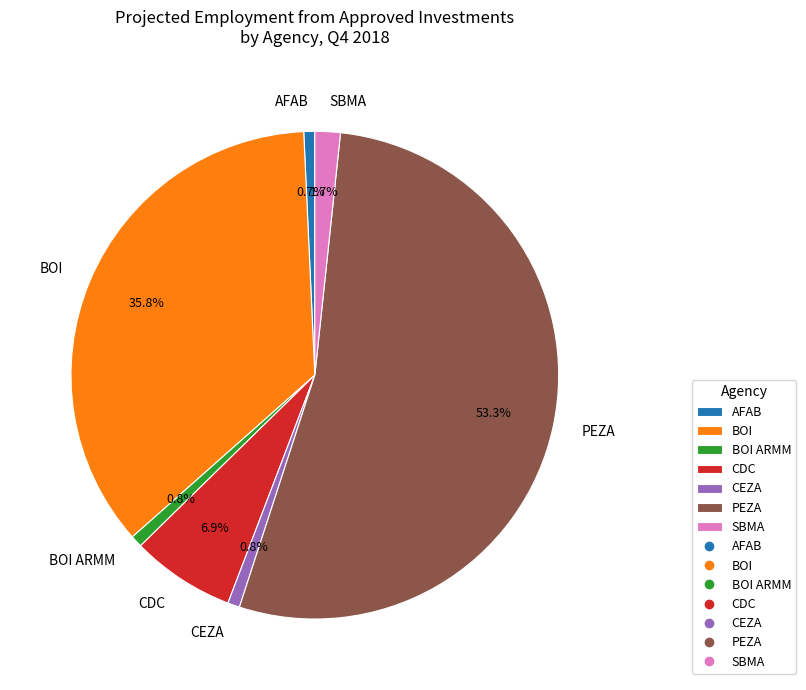

Which slice is the largest?

PEZA